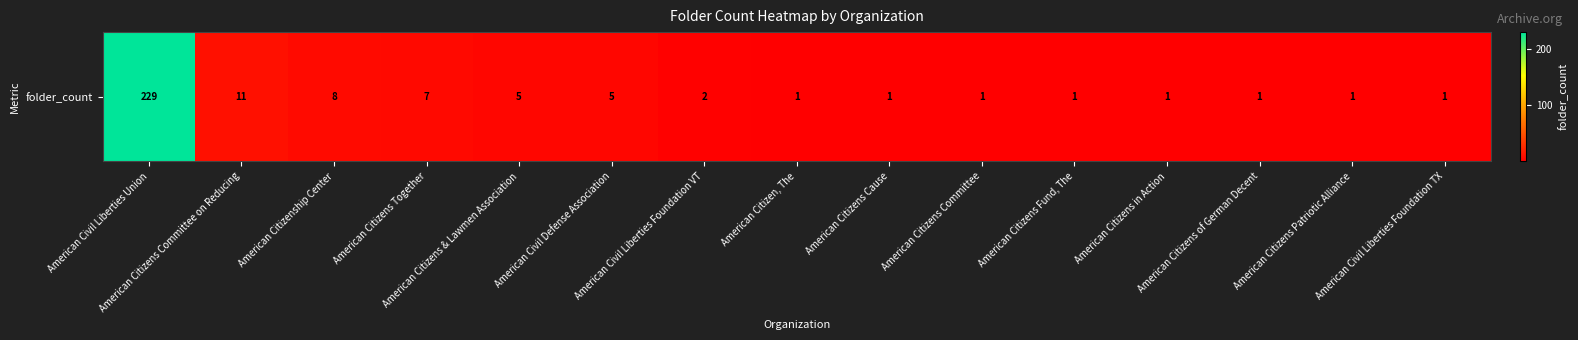

Which category has the lowest value across all series?

American Citizen, The